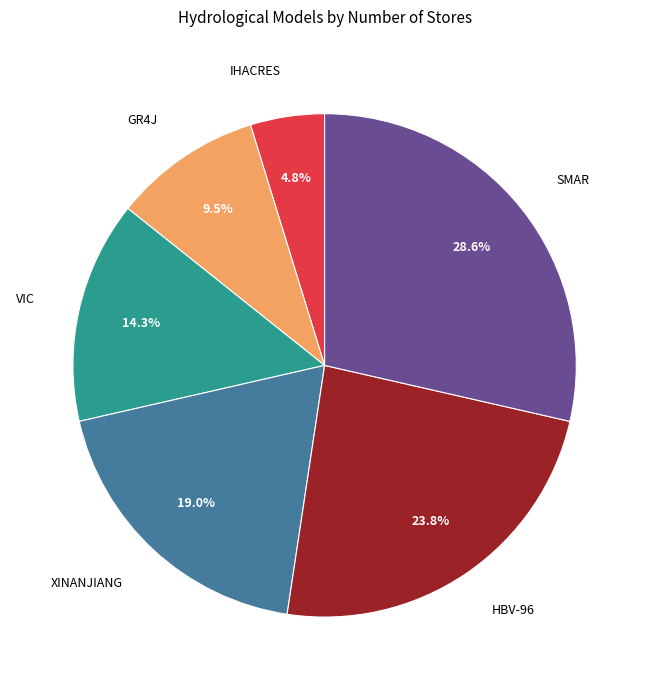

Does any single category account for the majority?

No